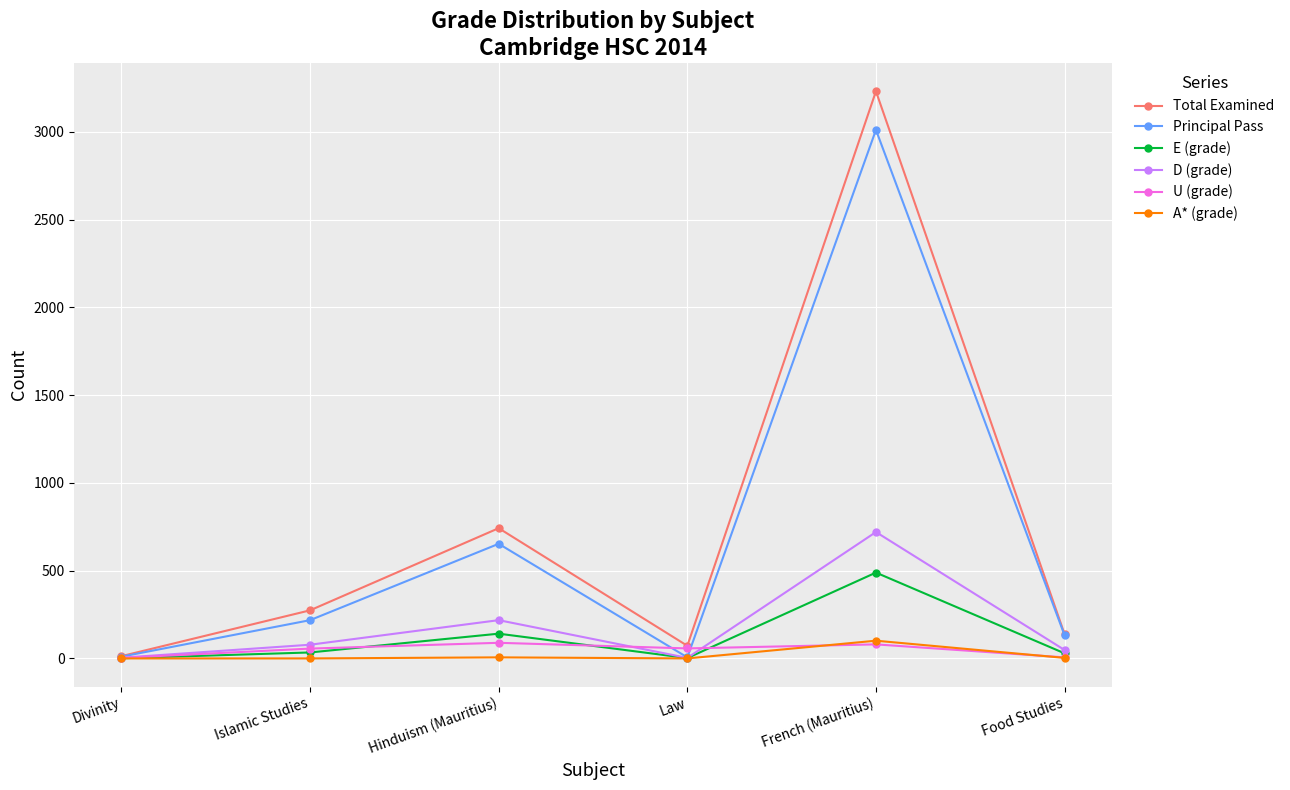

Does the chart have visible grid lines?

Yes